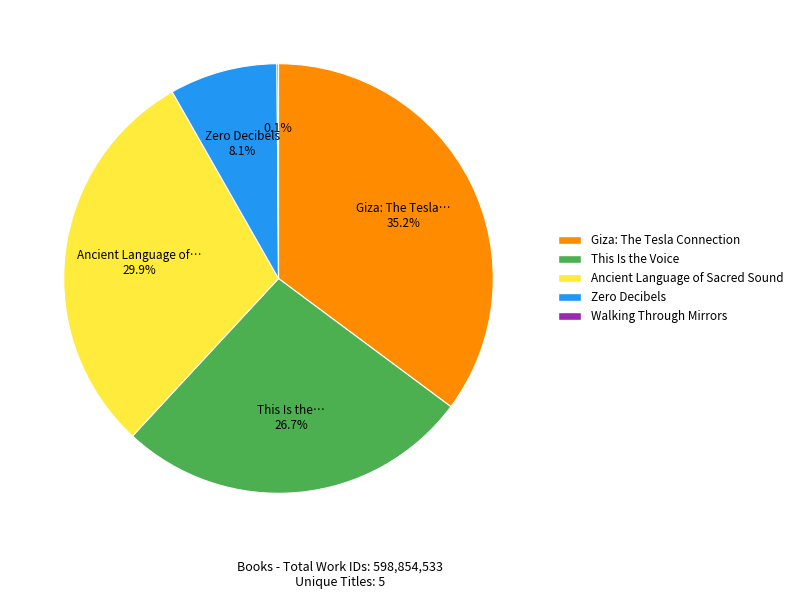

Which category has the biggest portion of the pie?

Giza: The Tesla Connection